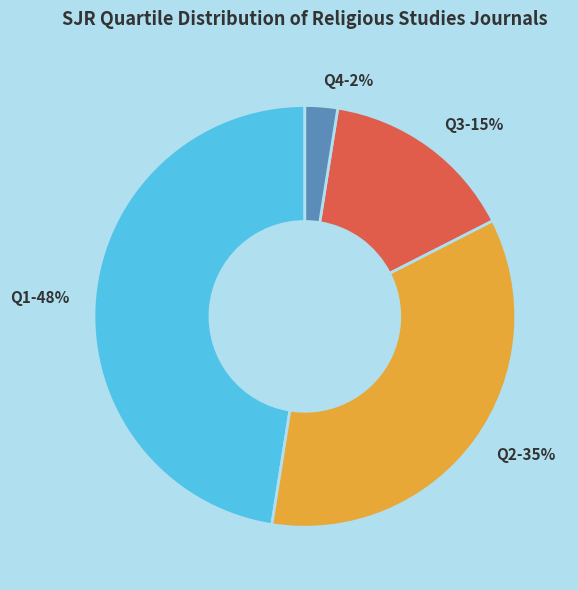

Count the number of slices in the pie.

4